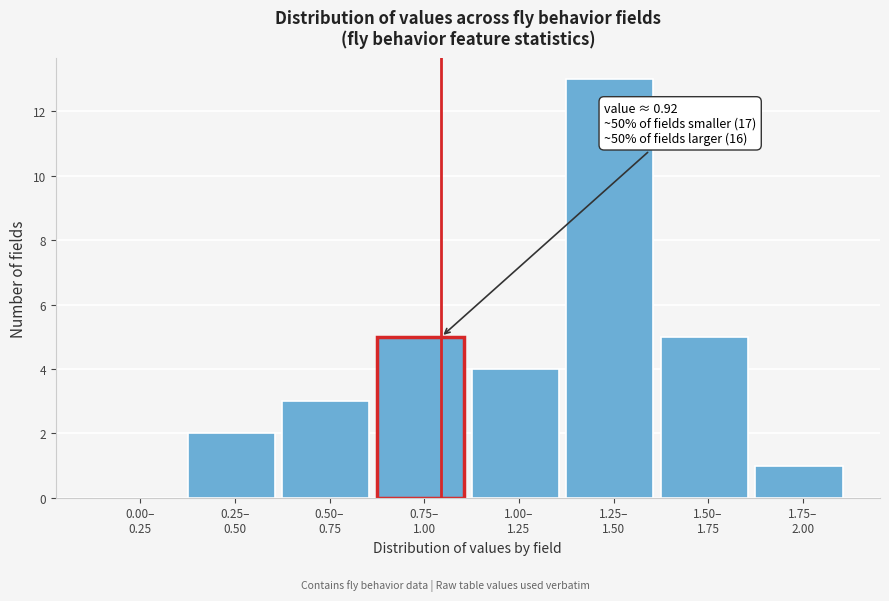

What is the sum of all values?

33